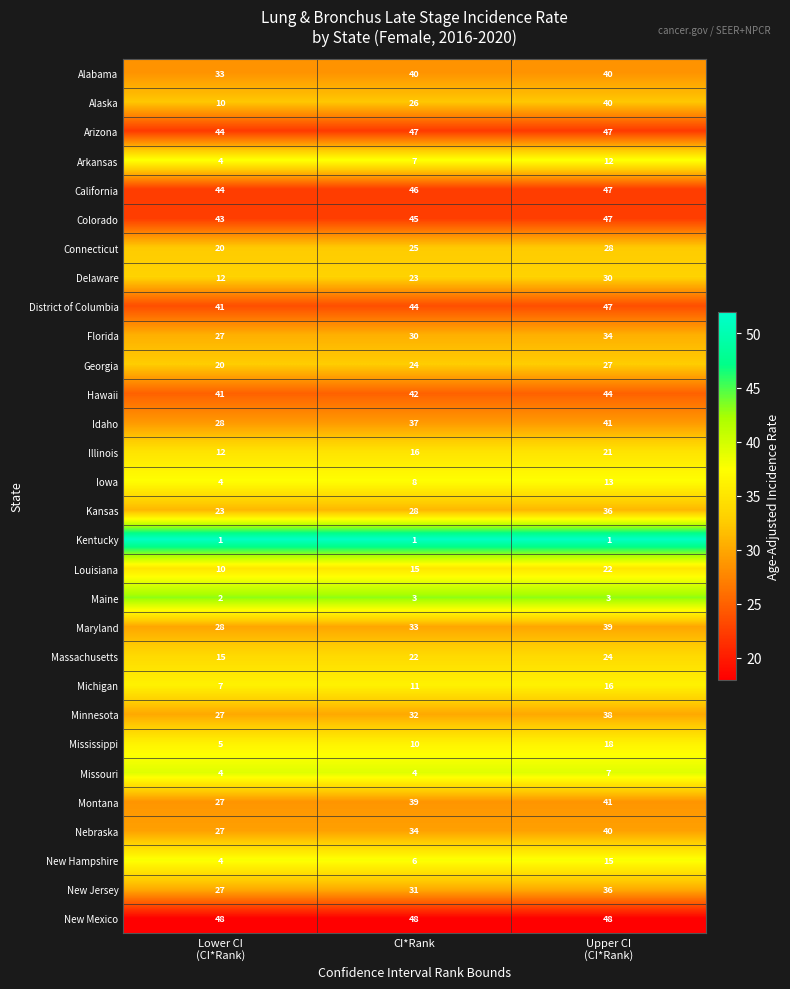

Which series has the largest range (max minus min)?

Alaska